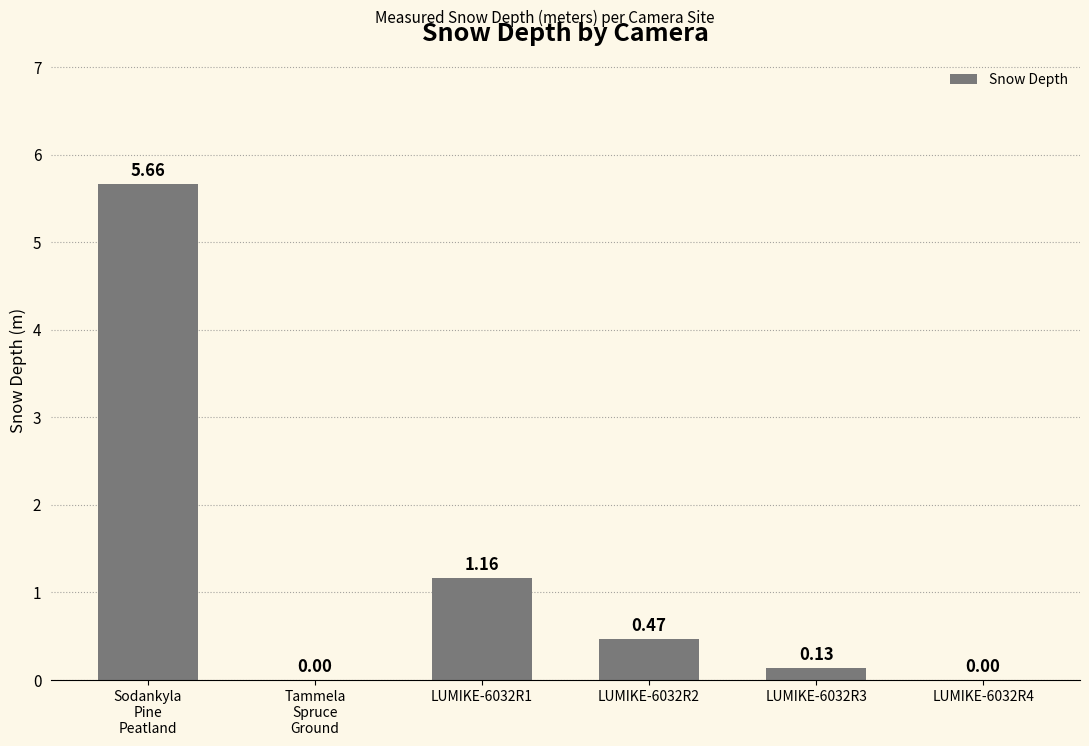

What is the sum of all values?

7.4